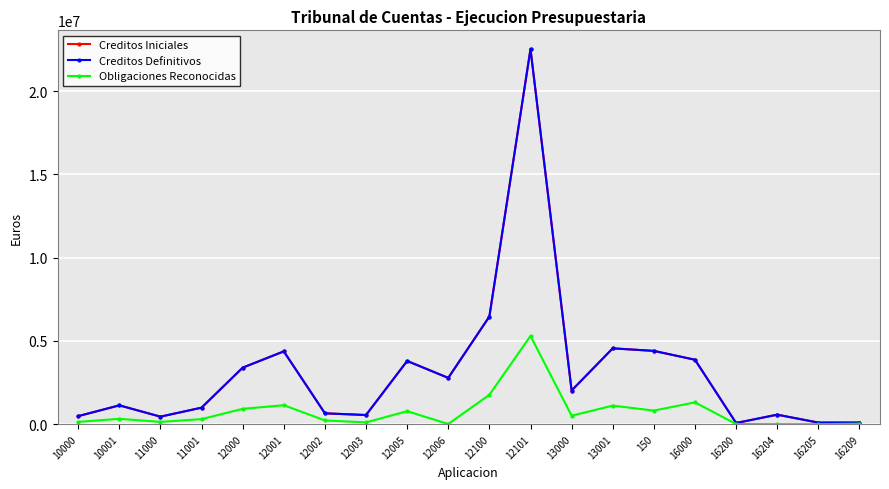

What value does the Creditos Definitivos series have at 12100?

6465640.0